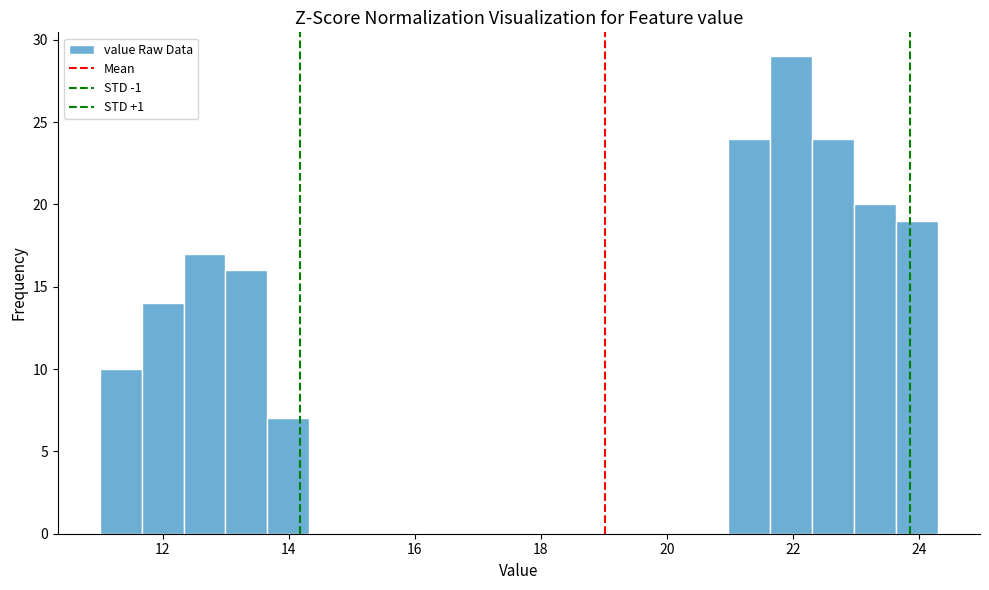

Around what value on the x-axis is the tallest bar? Give the approximate position of its centre, as read against the axis.

22.0